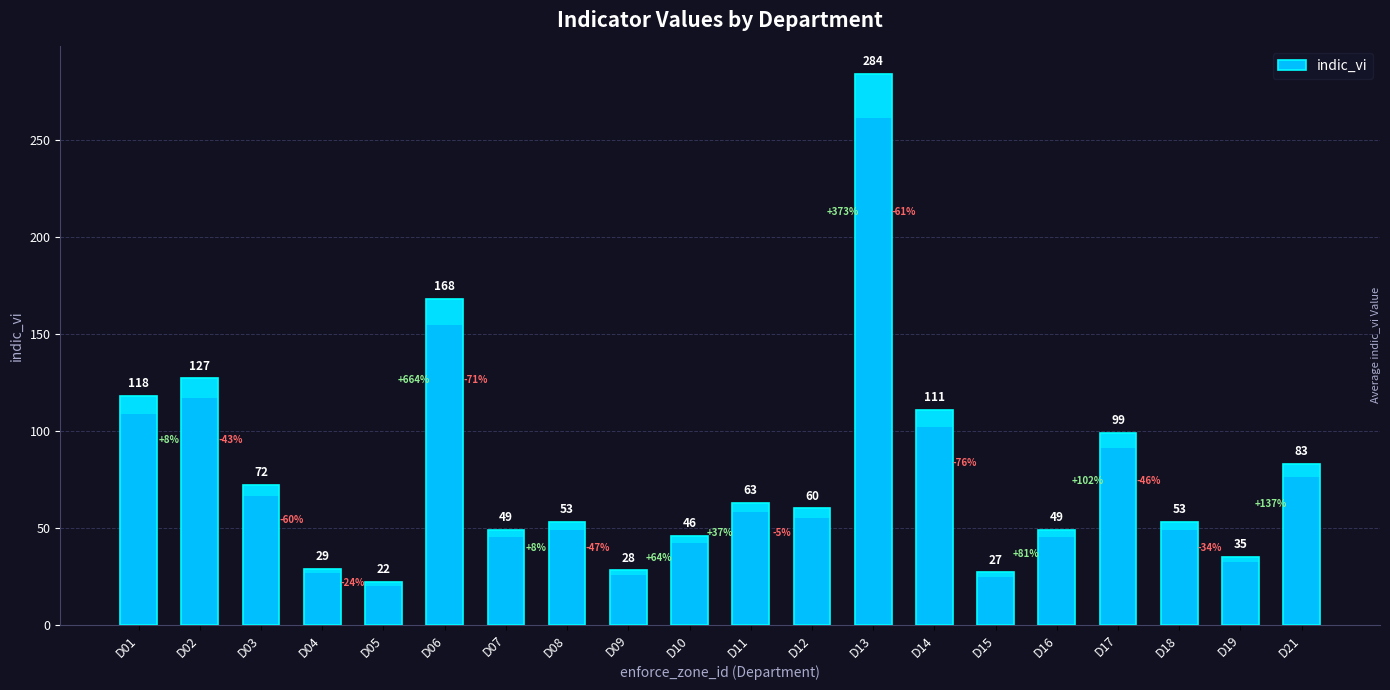

Reading right to left, extract all data points from this chart.

D21=83	D19=35	D18=53	D17=99	D16=49	D15=27	D14=111	D13=284	D12=60	D11=63	D10=46	D09=28	D08=53	D07=49	D06=168	D05=22	D04=29	D03=72	D02=127	D01=118